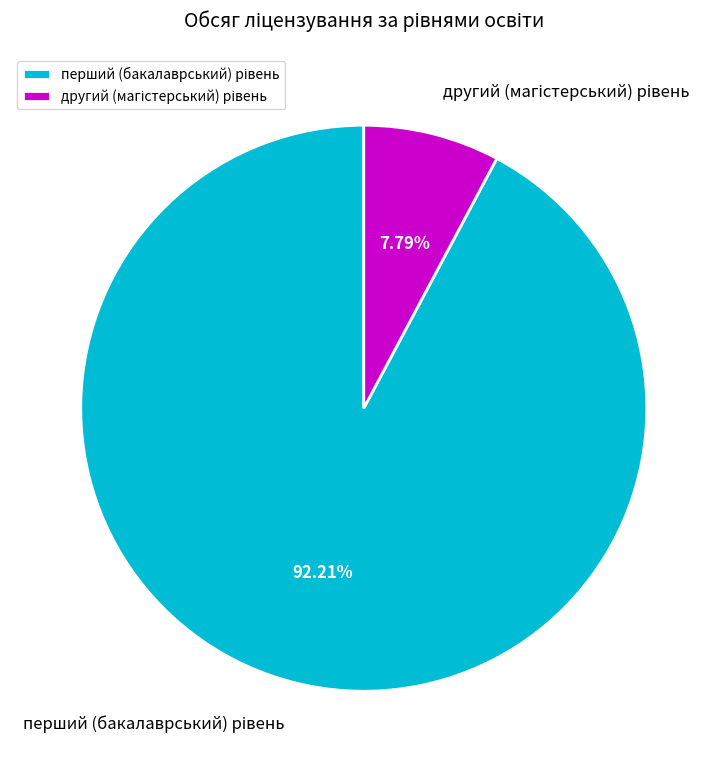

Is there a majority slice in this chart?

Yes